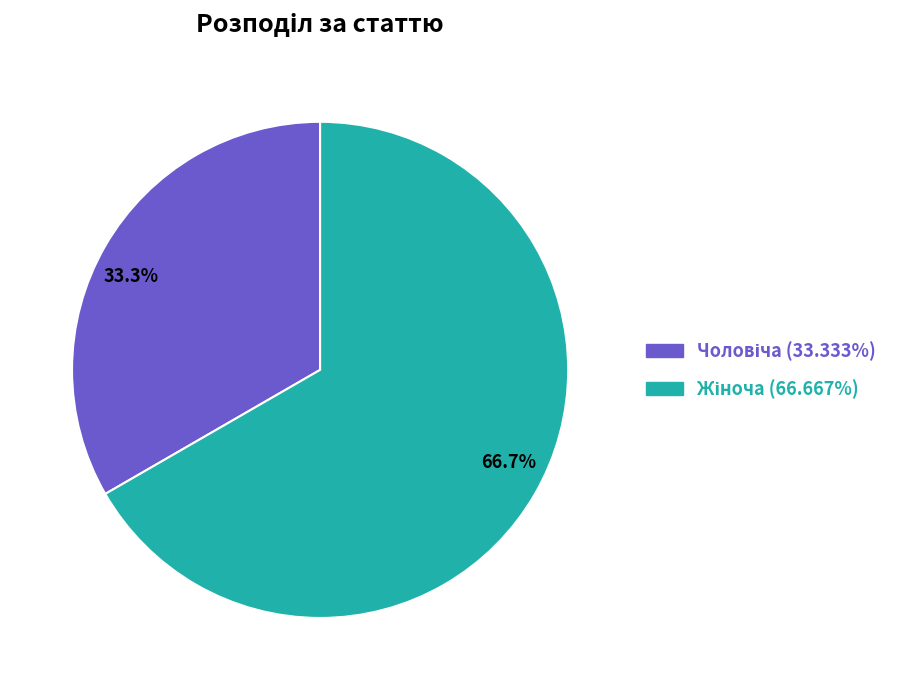

Is the sum of 66.7% and 33.3% greater than half?

Yes